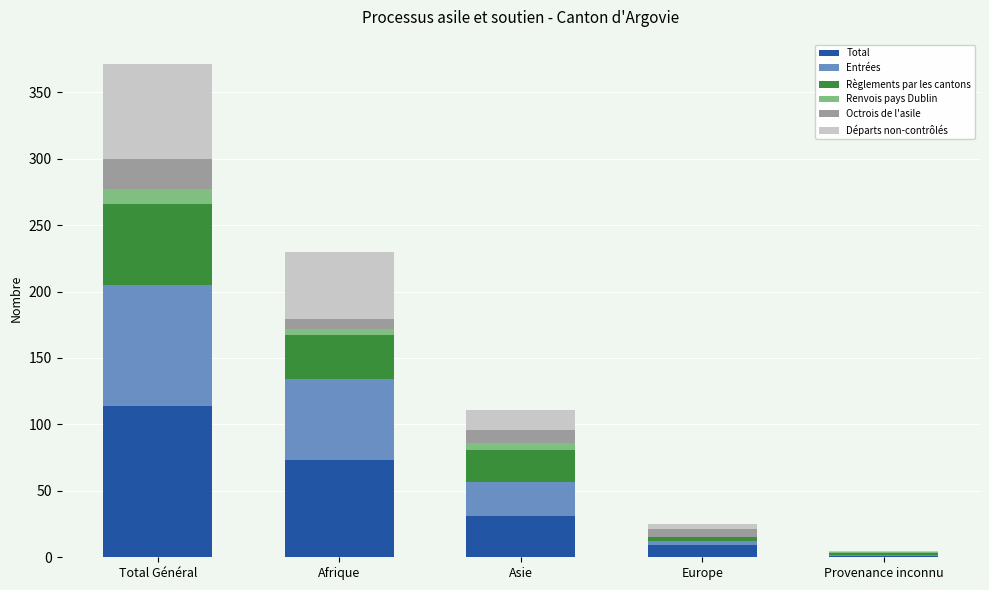

Between Total Général and Asie, which series saw the biggest shift?

Total